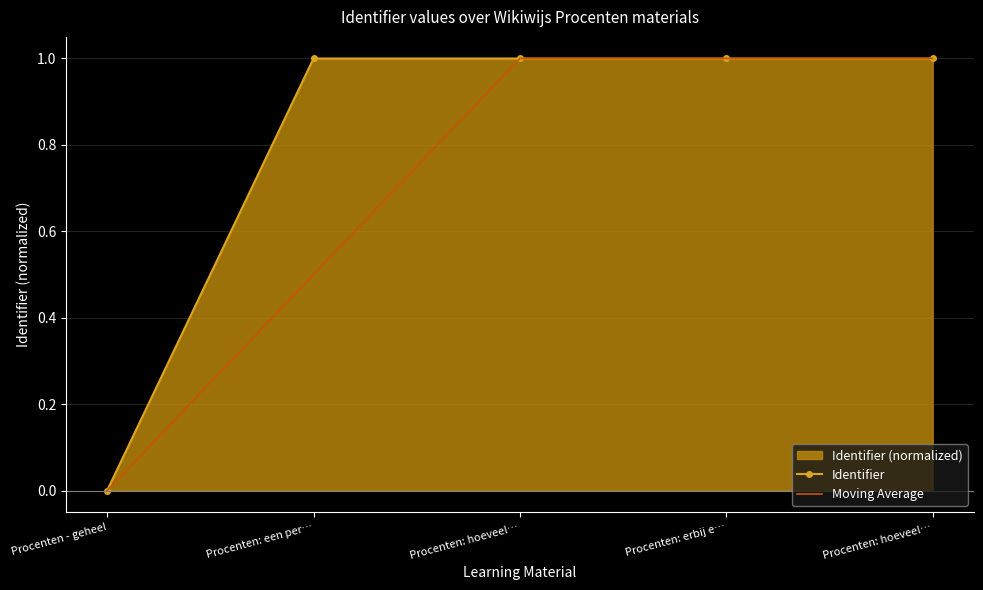

What is the sum of the Identifier values at Procenten - geheel and Procenten: erbij e…?

1.0